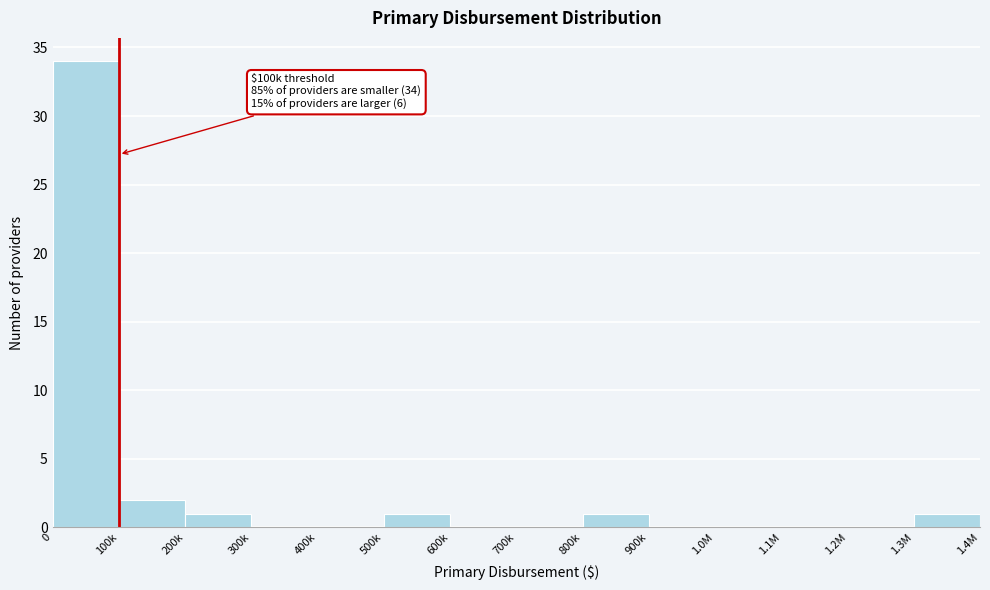

Reading left to right, what are all the values shown in this chart?

0=34	100k=2	200k=1	300k=0	400k=0	500k=1	600k=0	700k=0	800k=1	900k=0	1.0M=0	1.1M=0	1.2M=0	1.3M=1